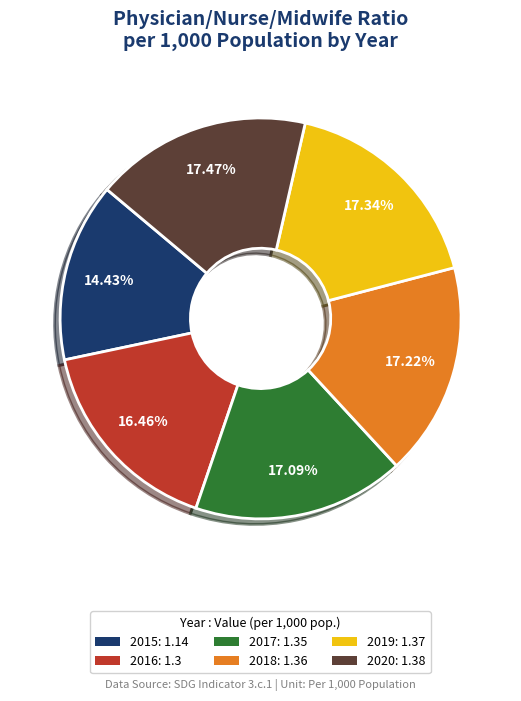

What percentage is the 2015 slice, to the nearest percent?

14%